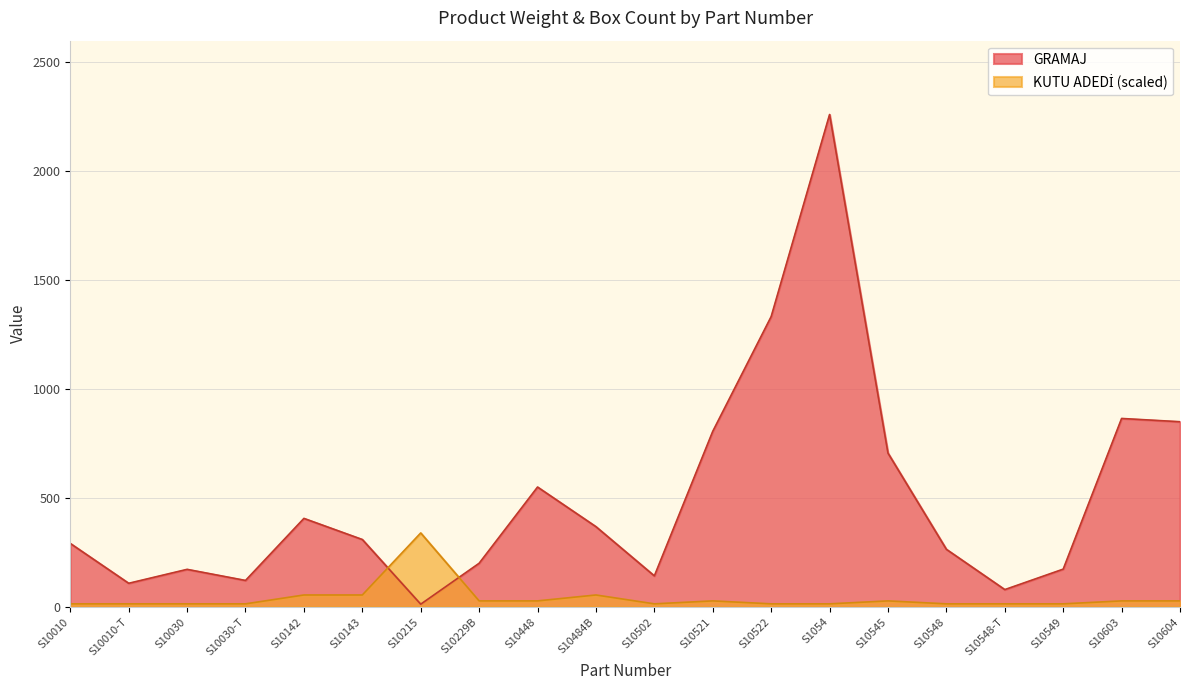

How many times do KUTU ADEDİ and GRAMAJ cross each other?

2